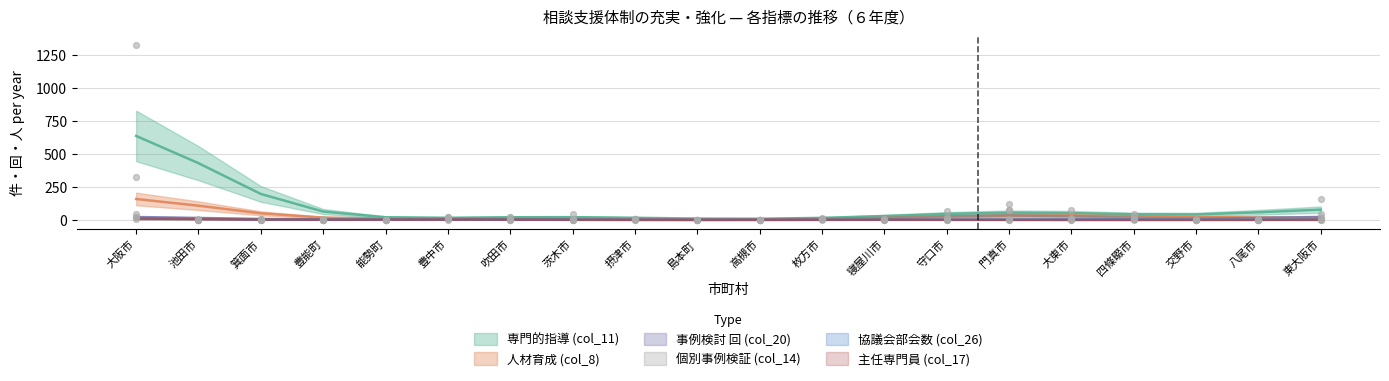

What are all the series names shown in the legend?

col_11, col_8, col_20, col_14, col_26, col_17